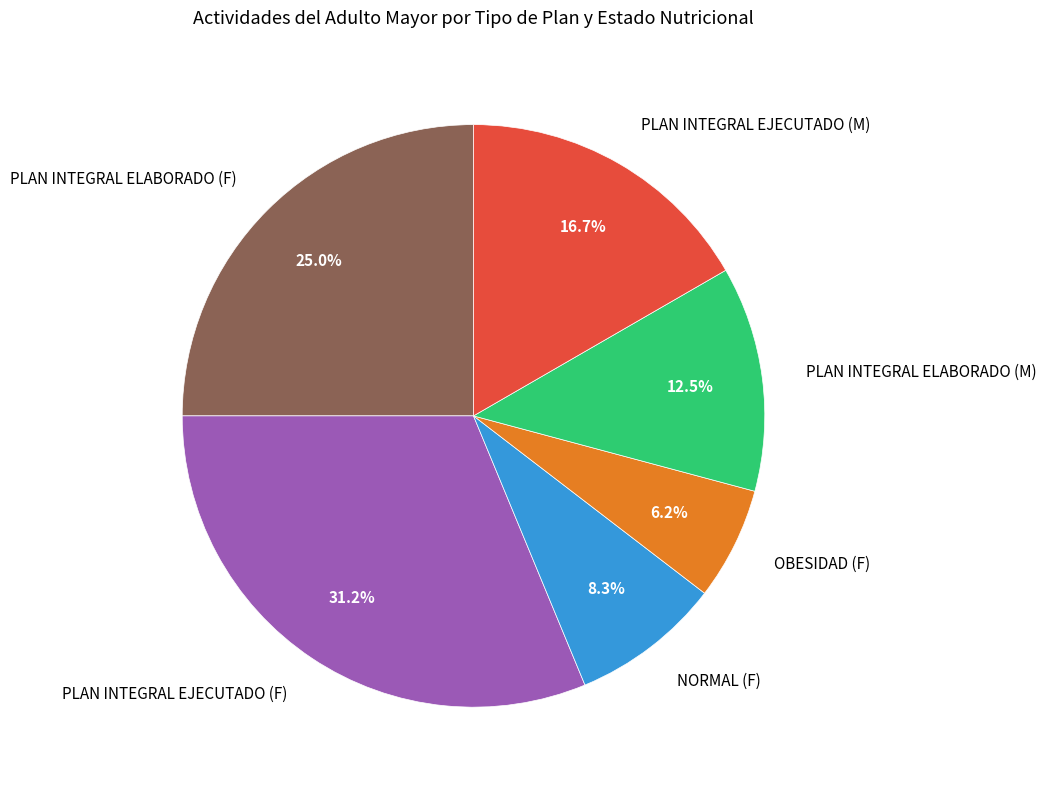

How many slices are in this pie chart?

6